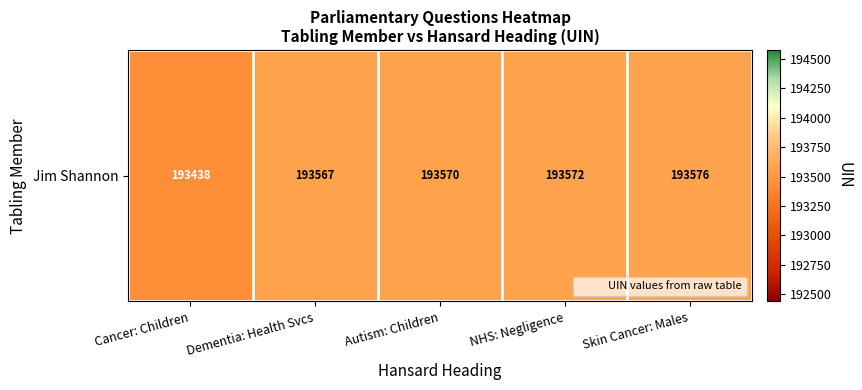

The chart shows a value of 284776 at Cancer: Children. True or false?

False